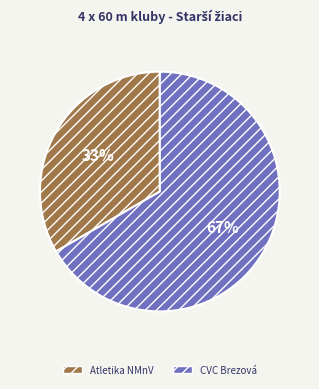

To the nearest percent, what is the average slice percentage?

50%